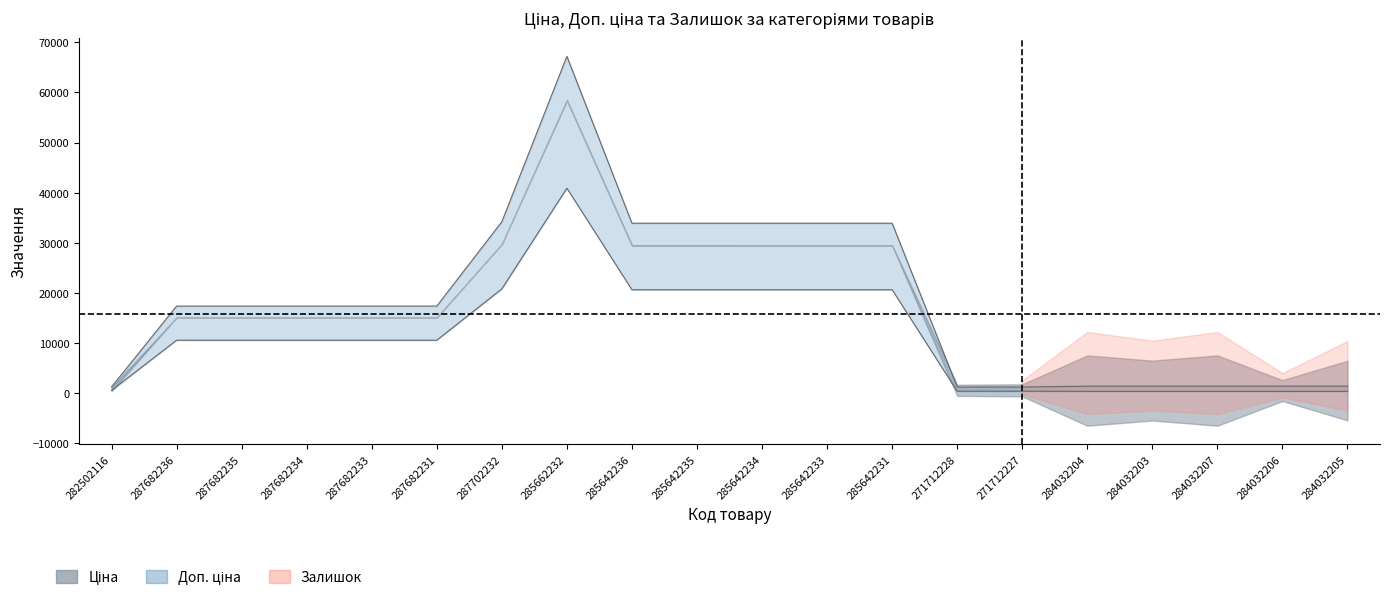

Where is Ціна nearest to the value 20637?

285642236